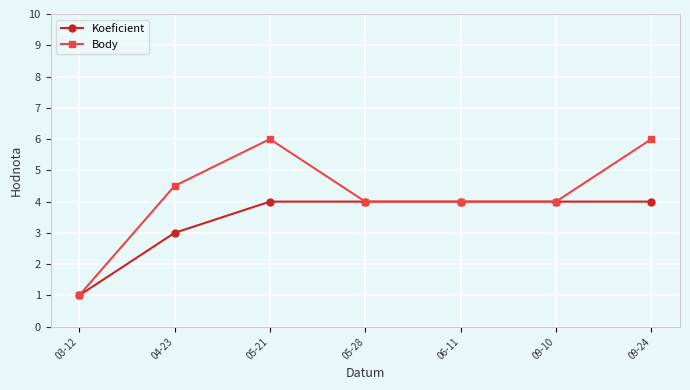

How many values in the Koeficient series are below 4?

2